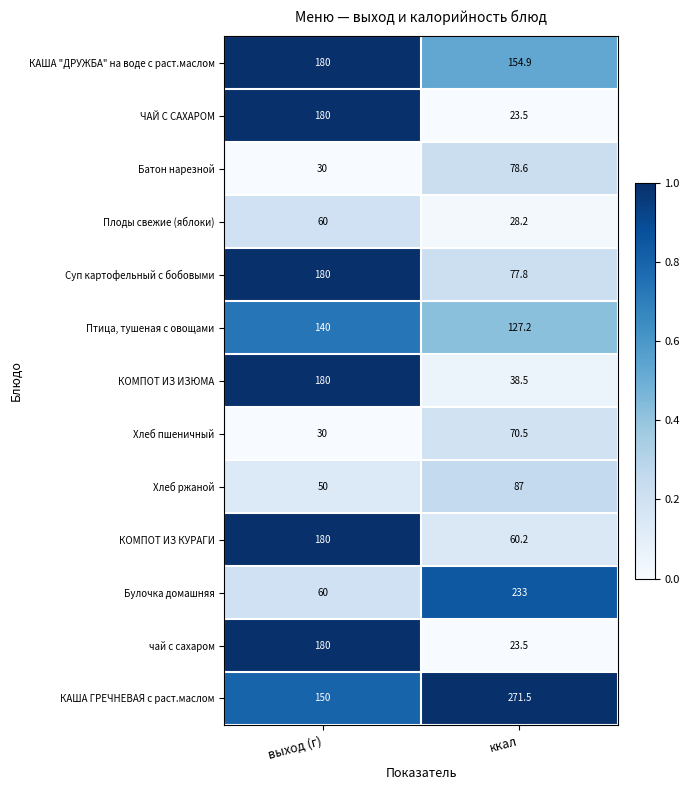

Which series has the largest total across all categories?

КАША ГРЕЧНЕВАЯ с раст.маслом